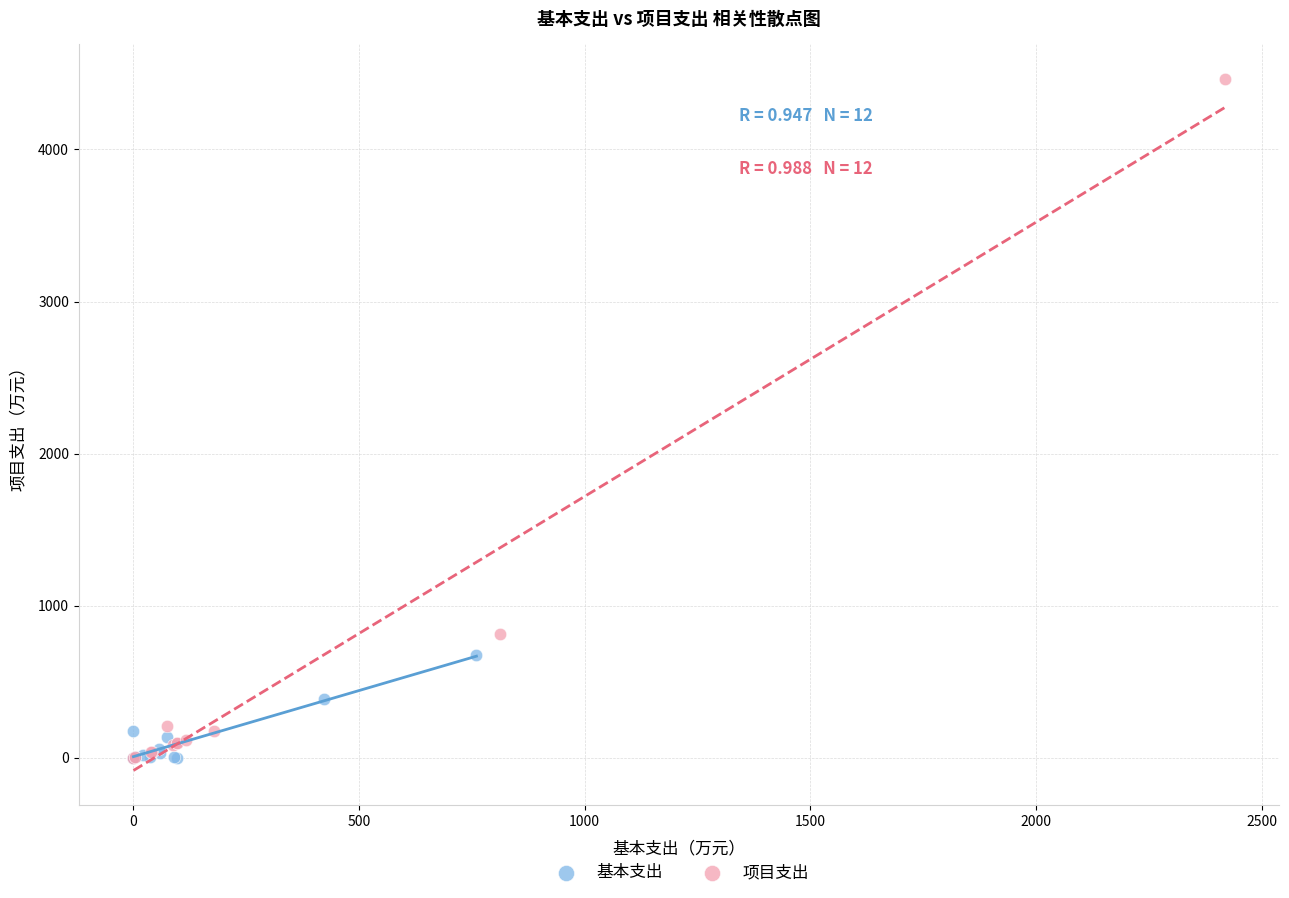

Which series reaches the maximum Y coordinate?

项目支出